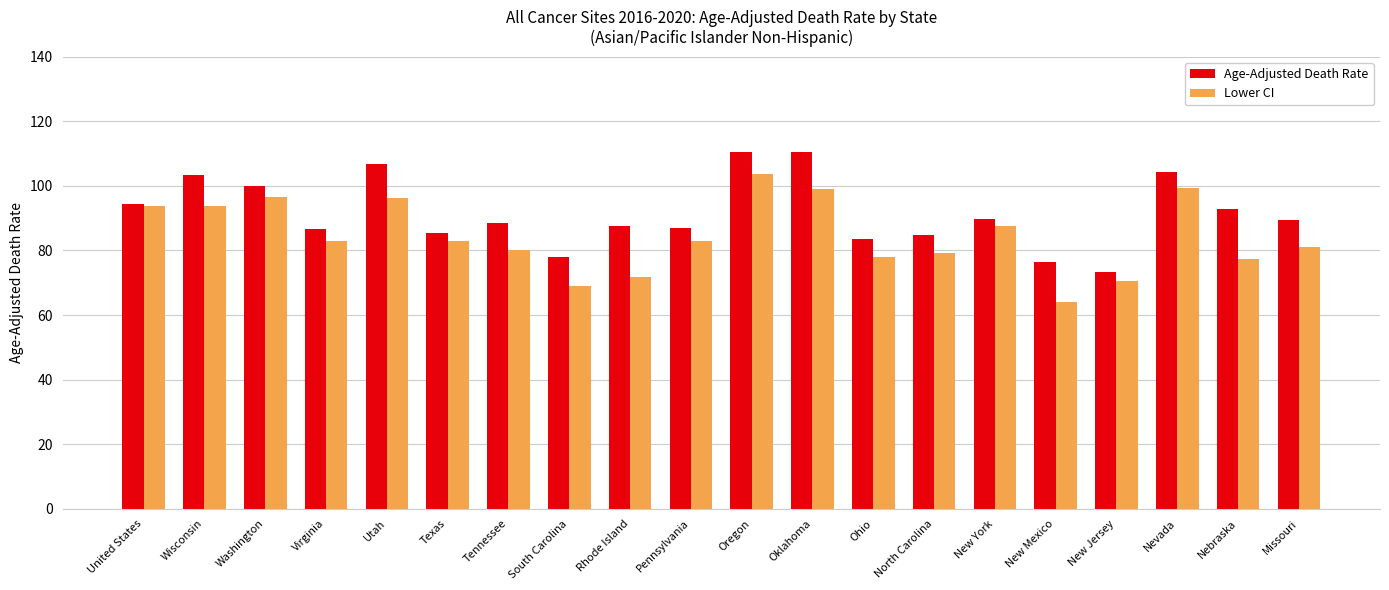

True or false: Age-Adjusted Death Rate has a value of 160.1 at Wisconsin.

False